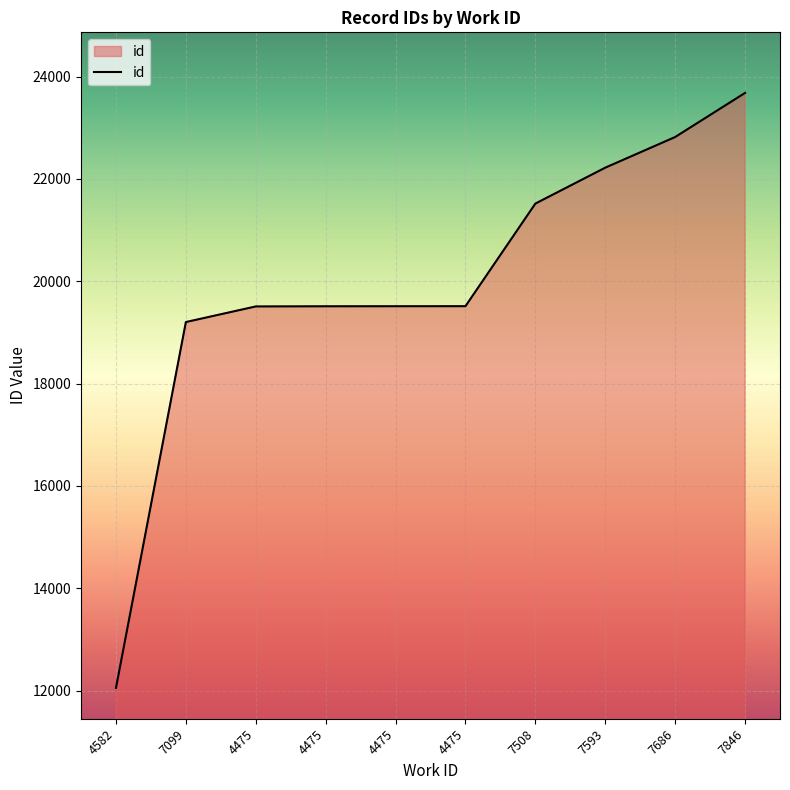

List the labels in order of value, largest first.

7846, 7686, 7593, 7508, 4475, 4475, 4475, 4475, 7099, 4582